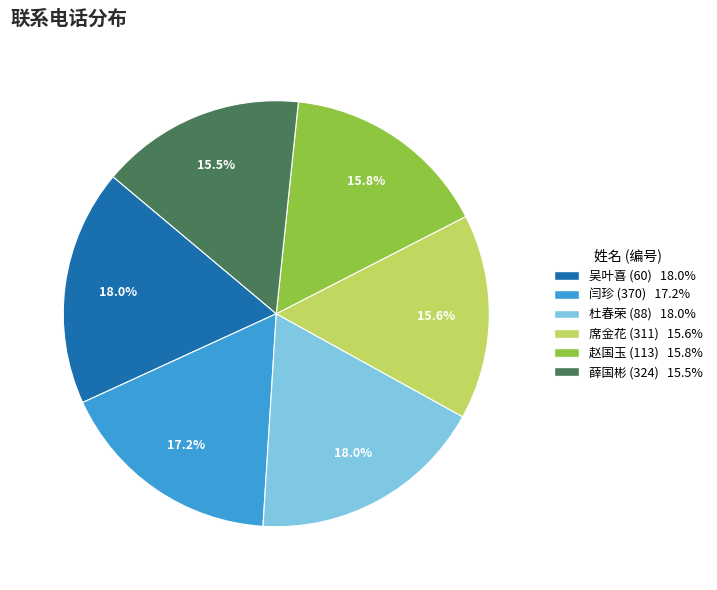

Is it true that 赵国玉 (113) is 16% of the pie?

True